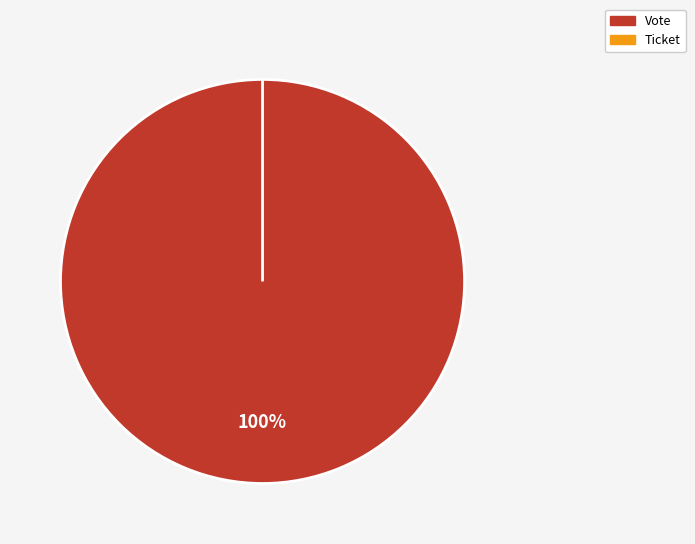

To the nearest percent, what is the difference between the Vote and Ticket slice percentages?

100%